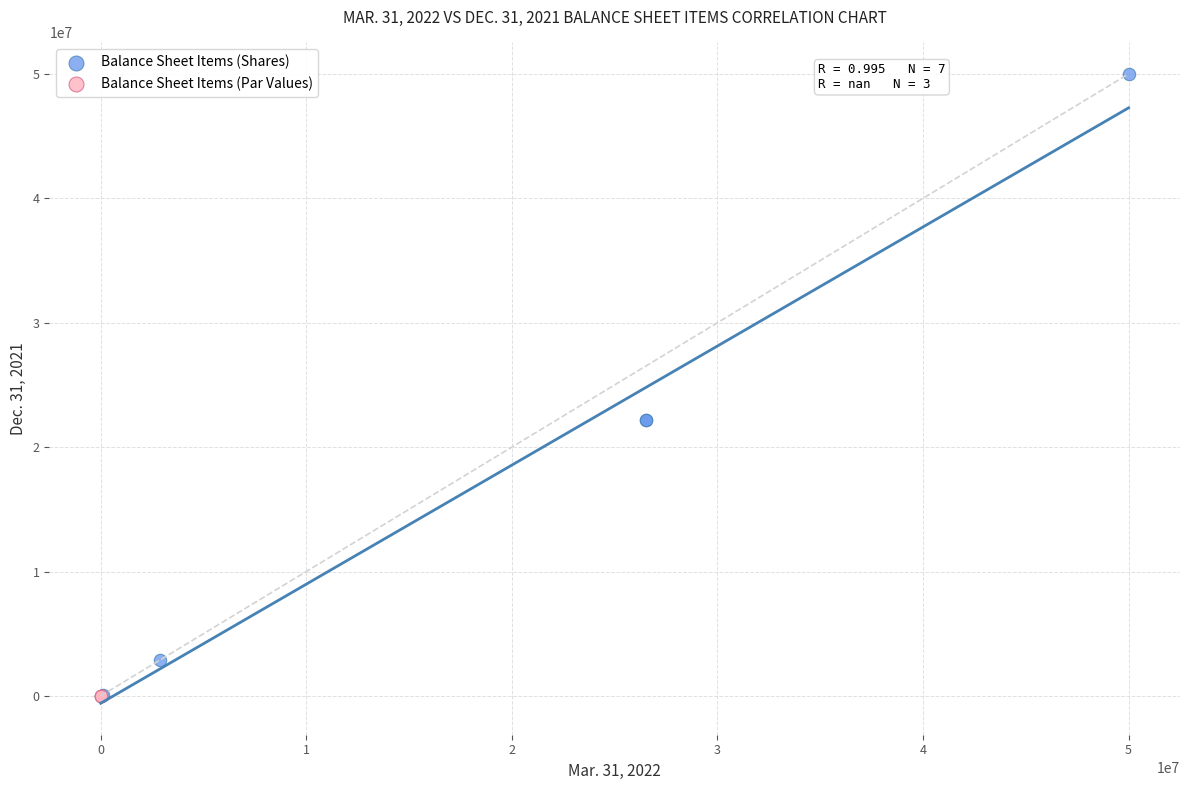

Which series reaches the maximum Y coordinate?

Balance Sheet Items (Shares)